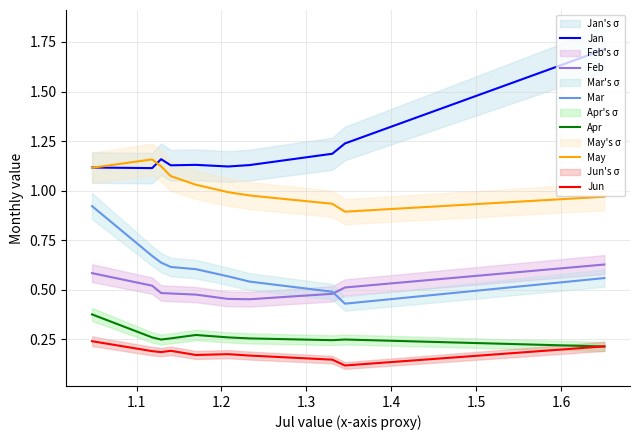

True or false: Apr and May cross at least once.

False